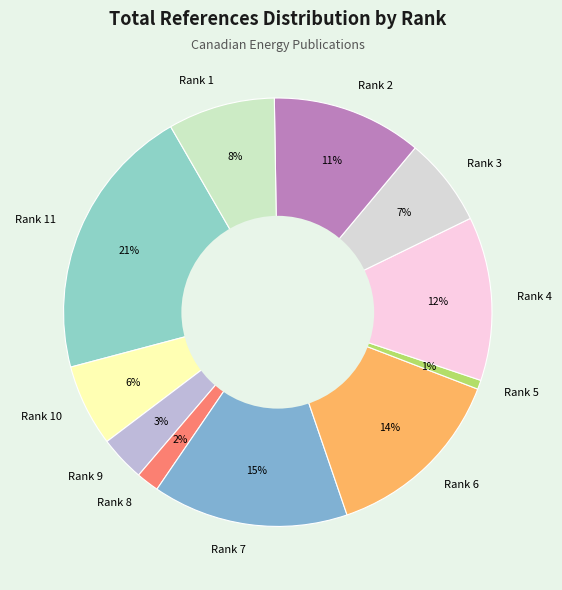

To the nearest percent, what portion does Rank 2 represent?

11%